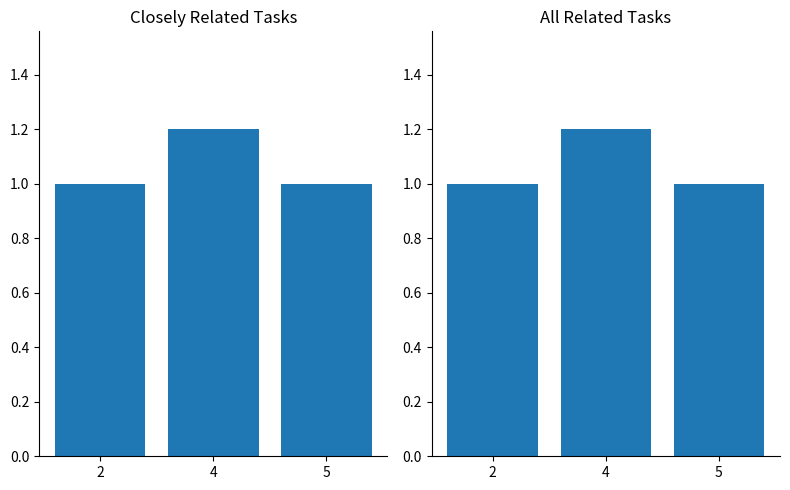

What are all the series names shown in the legend?

Closely Related Tasks, All Related Tasks